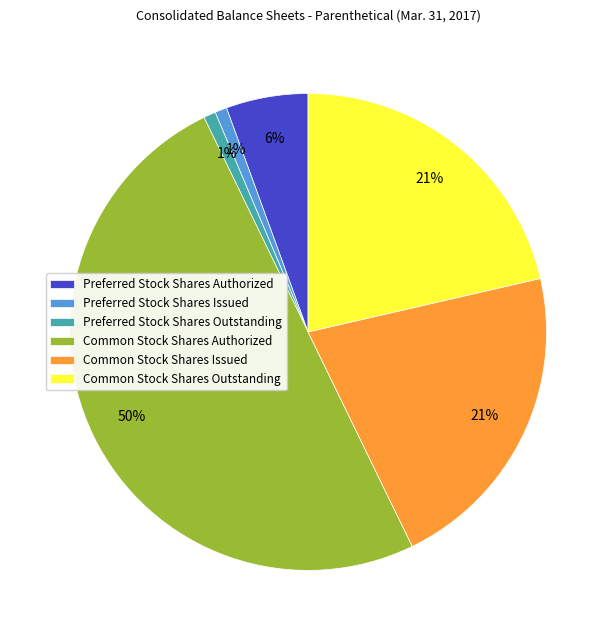

True or false: Common Stock Shares Outstanding accounts for 21% of the total.

True